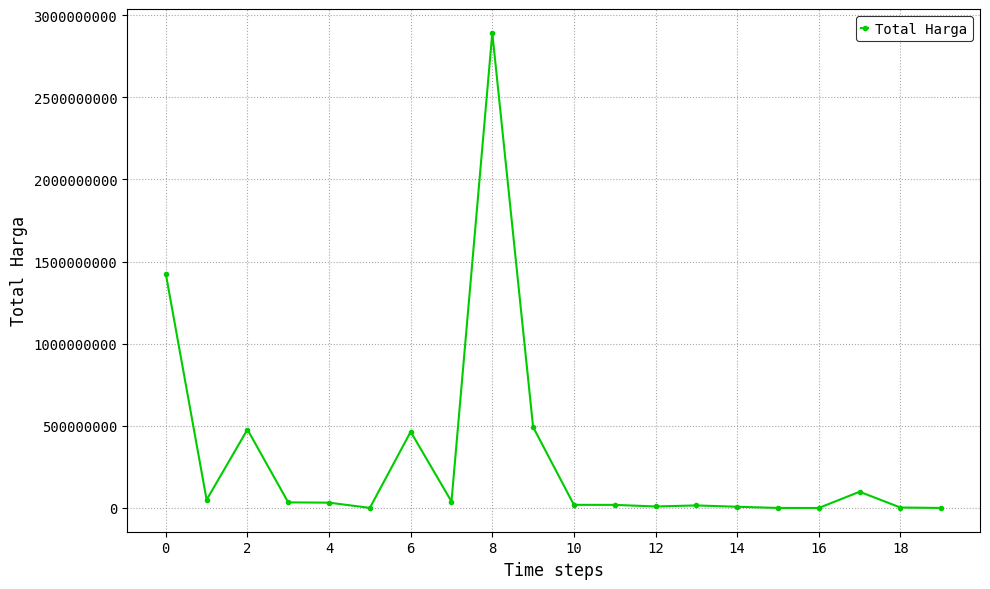

What is the maximum value shown in the chart?

2892122000